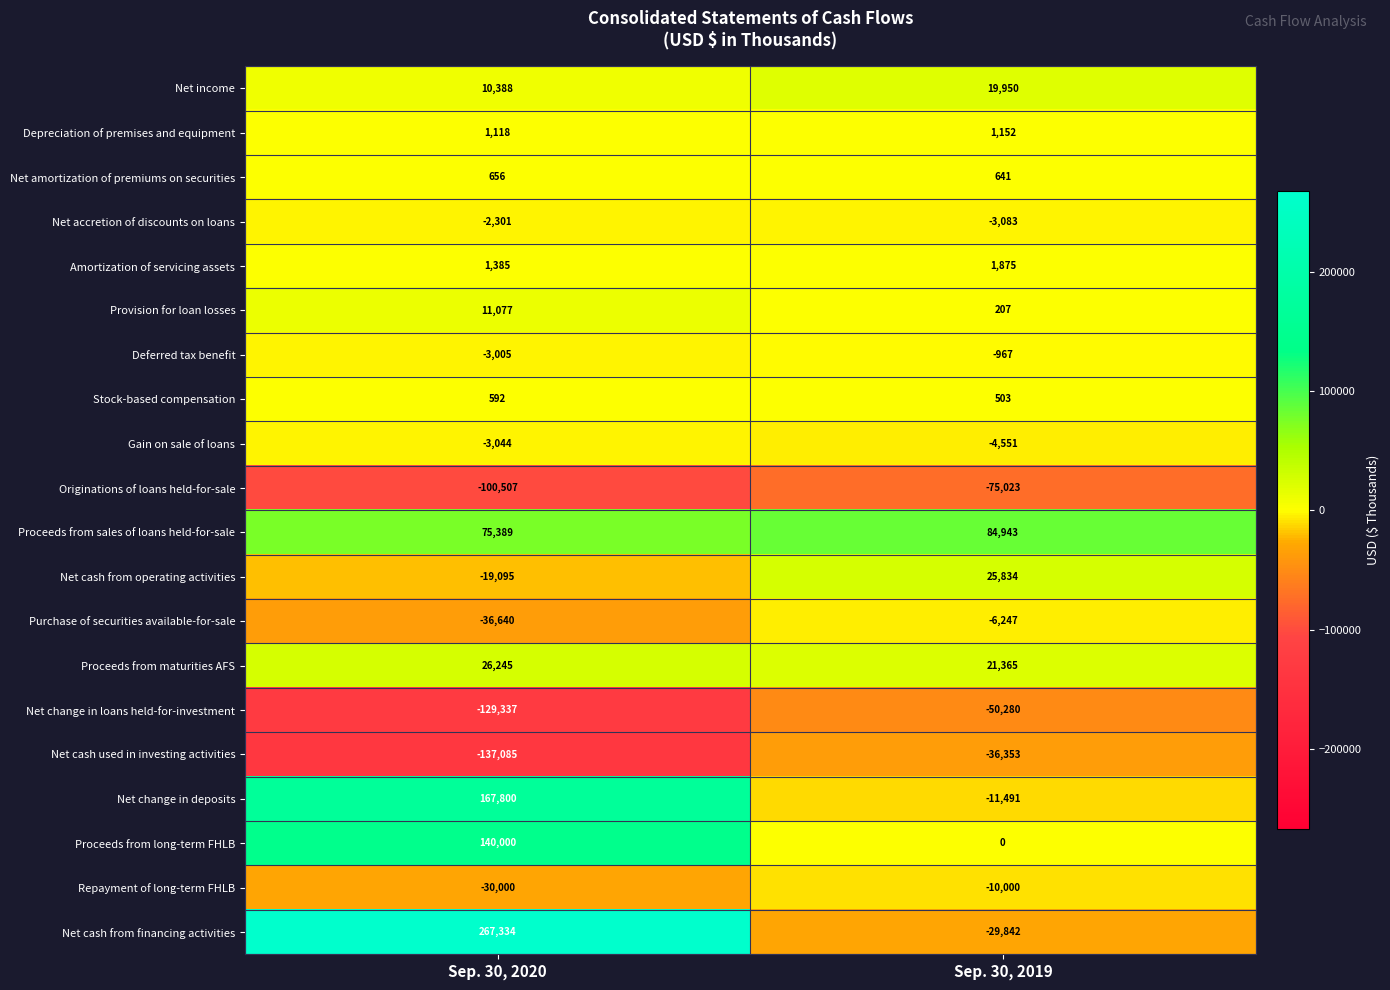

The value of Net cash used in investing activities at Sep. 30, 2020 is -185124. True or false?

False